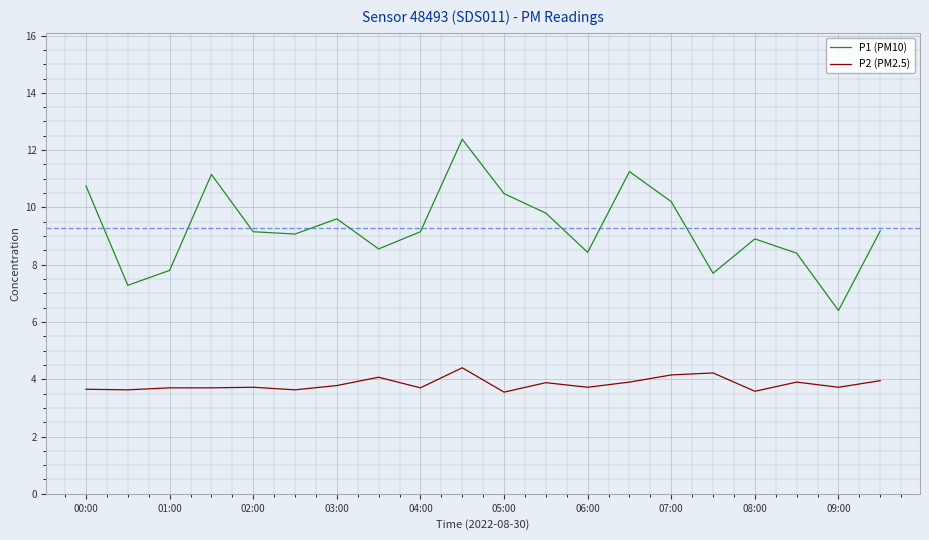

What is the greatest value displayed?

12.4